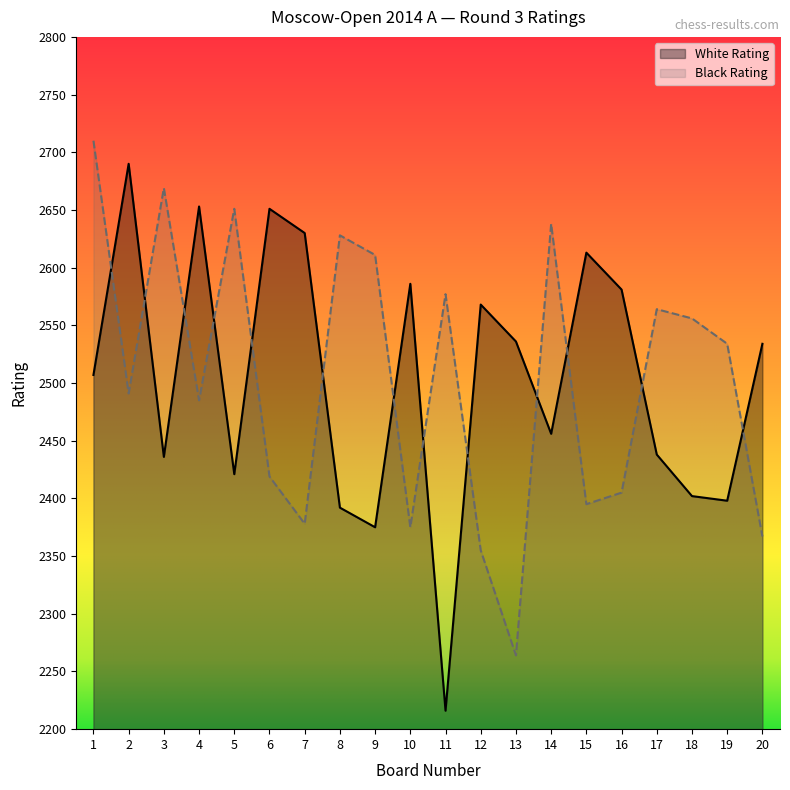

Where do Black Rating and White Rating first cross each other?

1 and 2